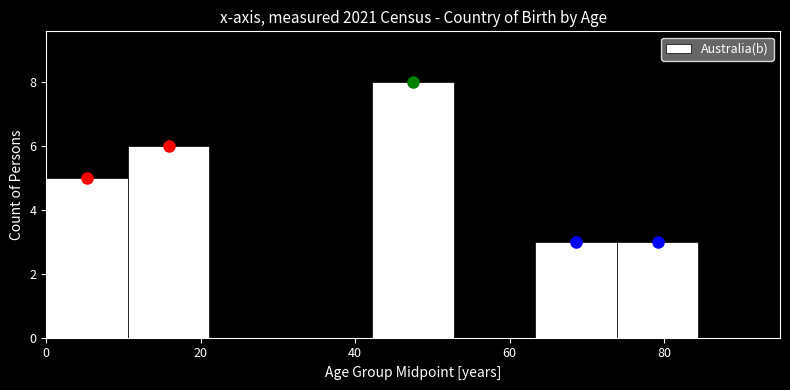

What is the height of the bar covering 0 to 10 on the x-axis? Neither the bar edges nor the heights are printed on the chart, so give them approximately, as read against the axes.

5